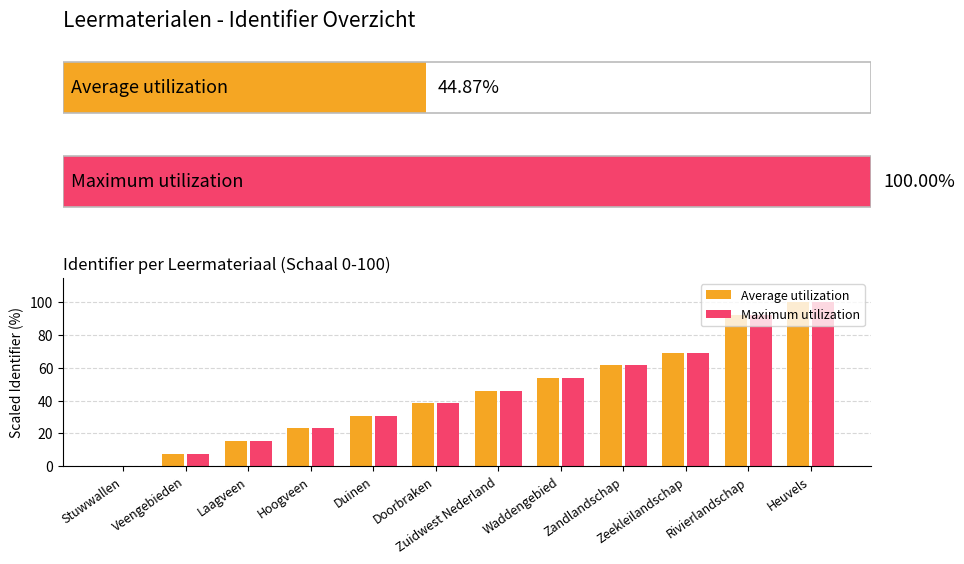

Which series has the widest spread of values?

Average utilization